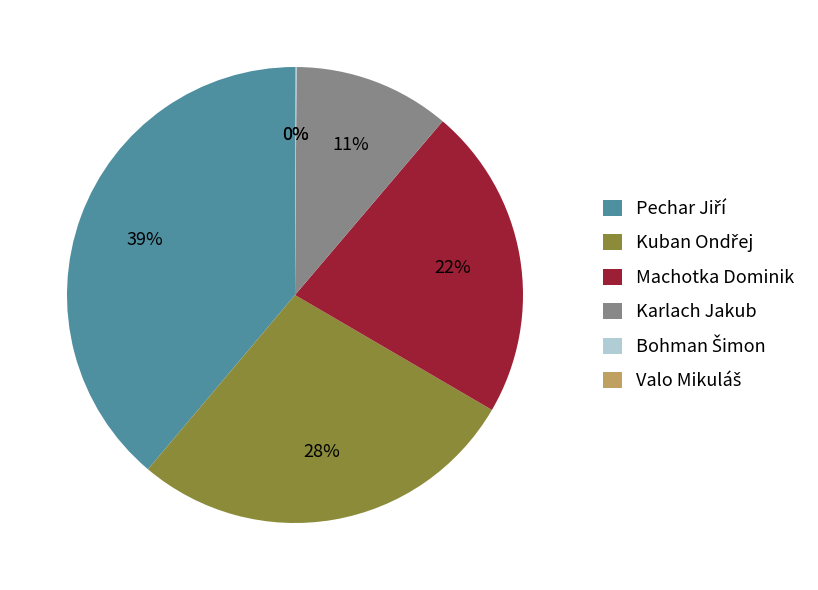

Is there a majority slice in this chart?

No